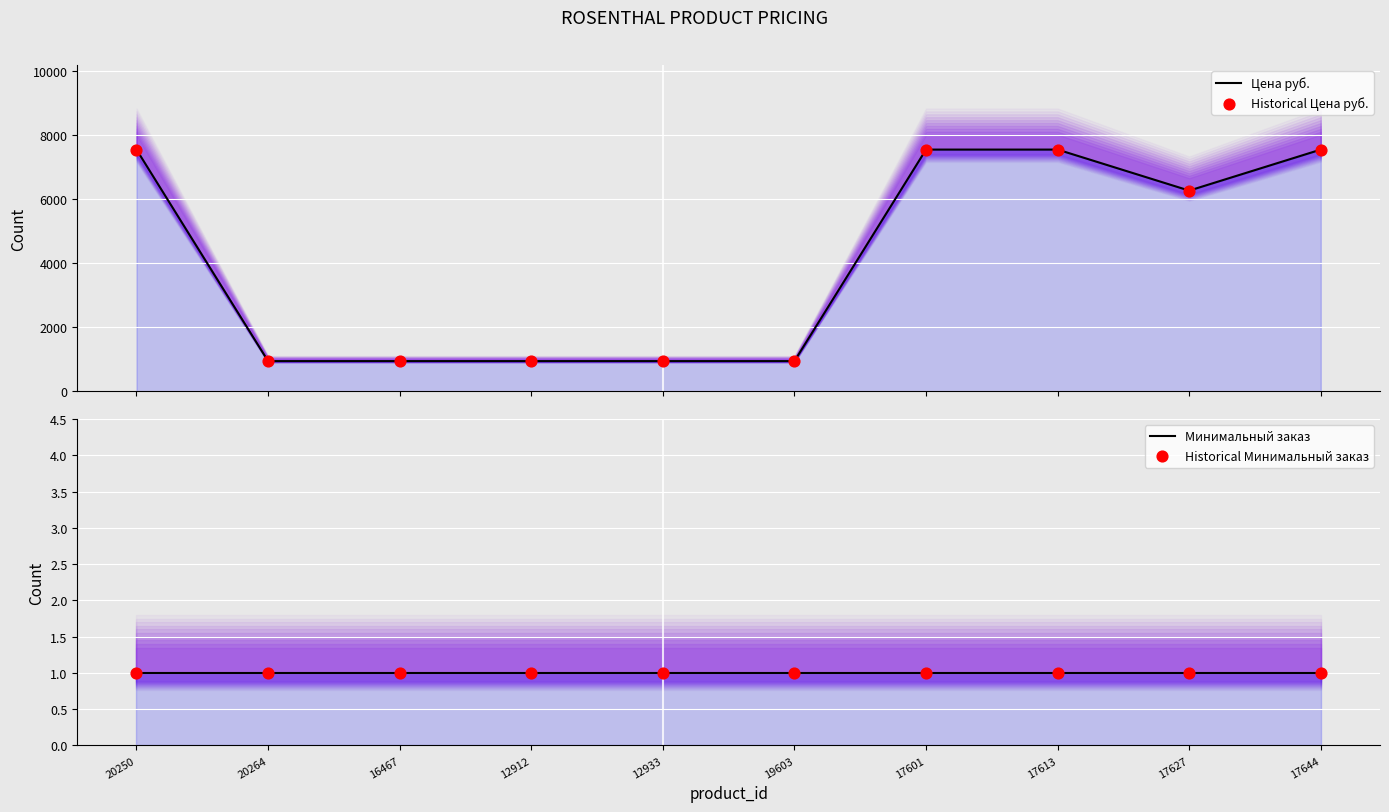

At how many categories does at least one series exceed 2817?

5